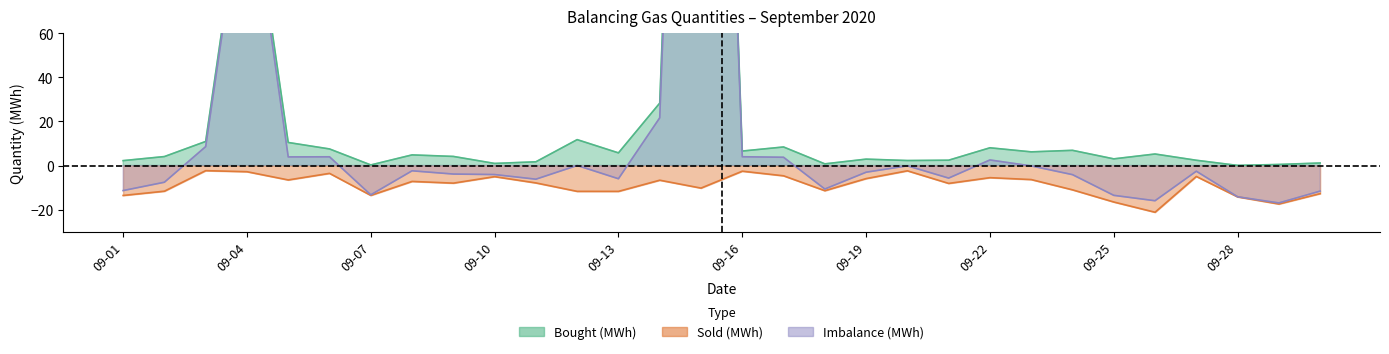

Does the chart display data point markers on the line(s)?

No